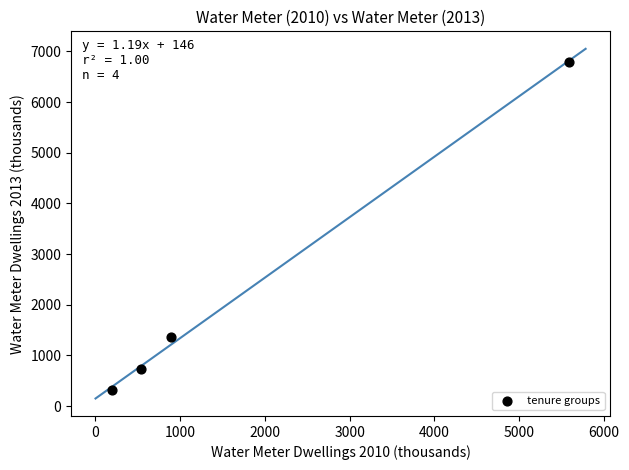

What is the average Y value?

2300.7